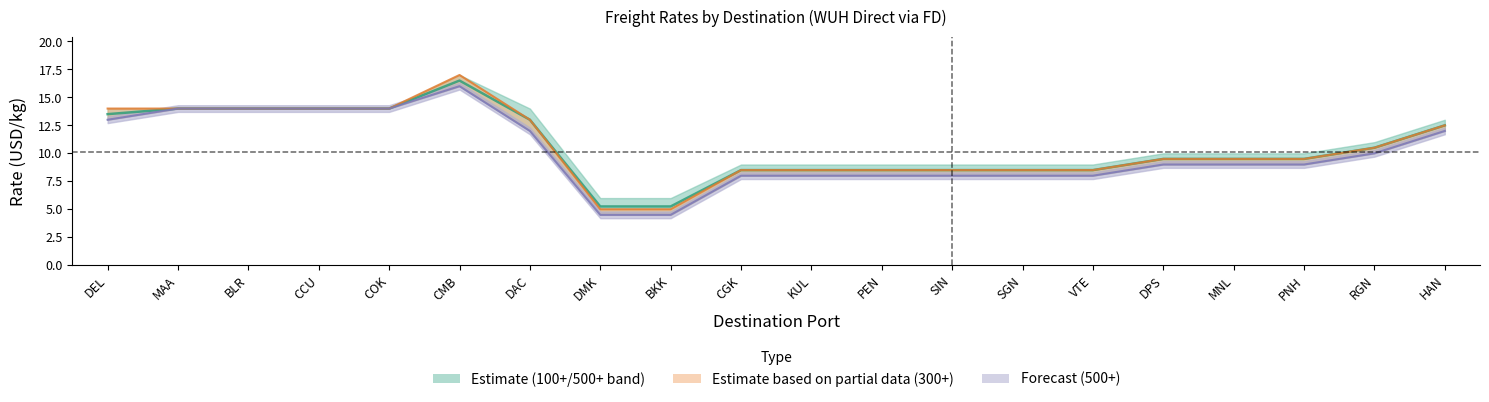

What is the difference between the maximum and minimum values in the Avg 100+/500+ series?

11.2